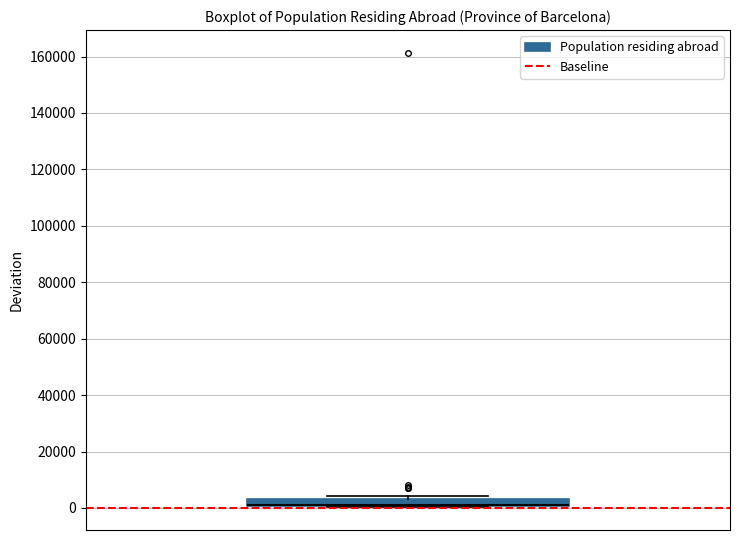

Where is the lower edge of the box on the y-axis? The values are not printed on the chart, so give them approximately, as read against the axis.

0